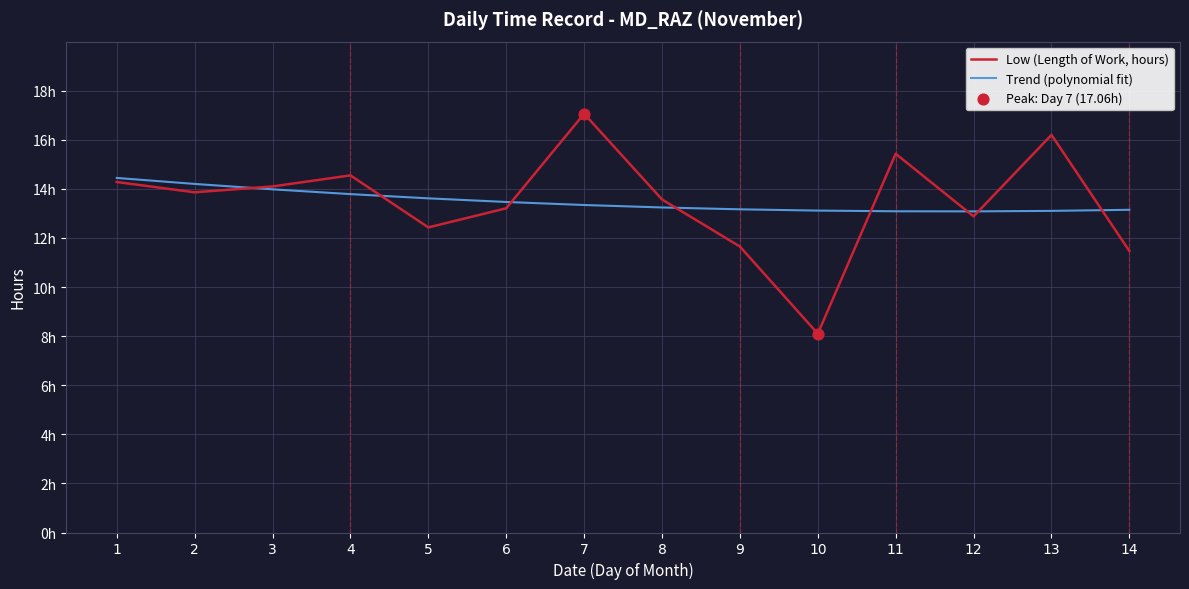

Is this an area chart (filled region under the line)?

No